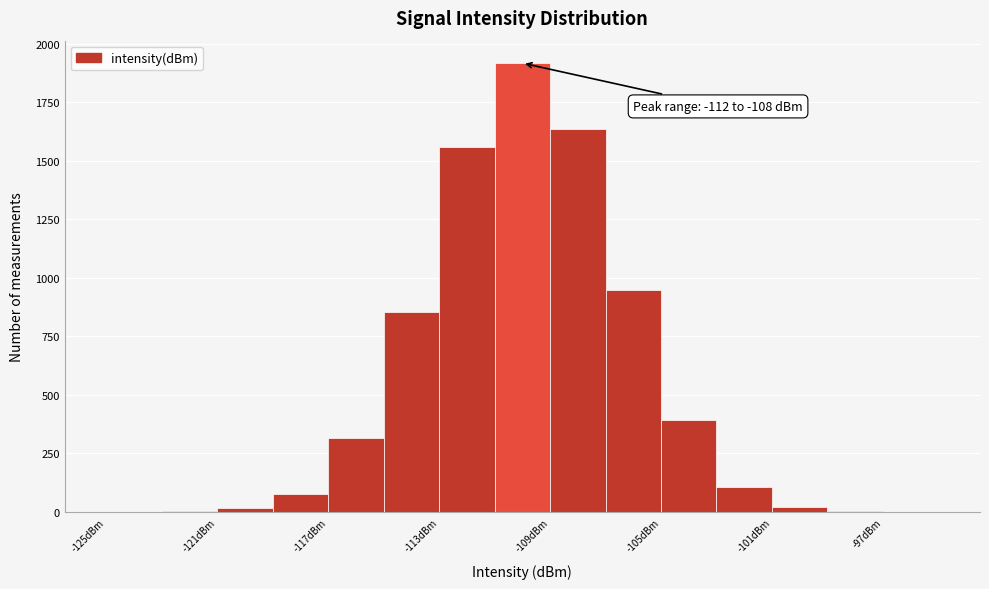

Over which range of the x-axis is the bar tallest?

-111 to -109